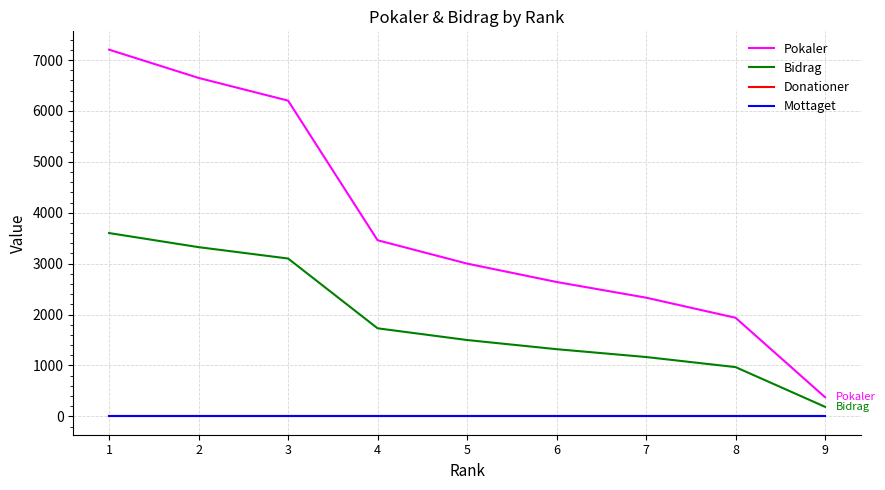

The Donationer series shows 0 at 5. True or false?

True